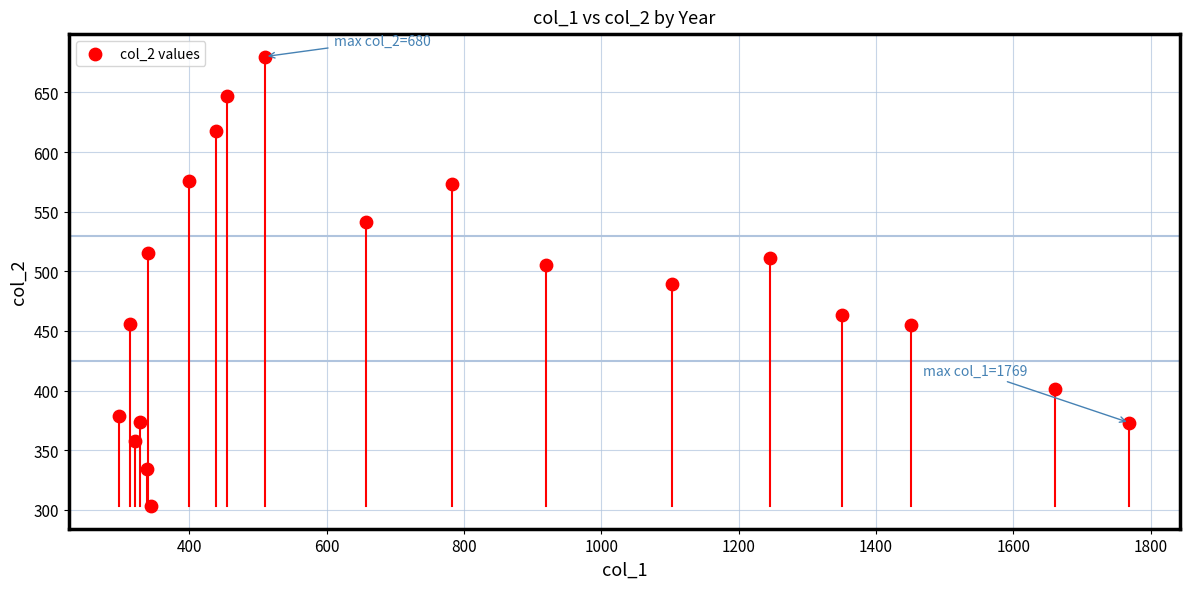

What is the range of Y values (max minus min)?

377